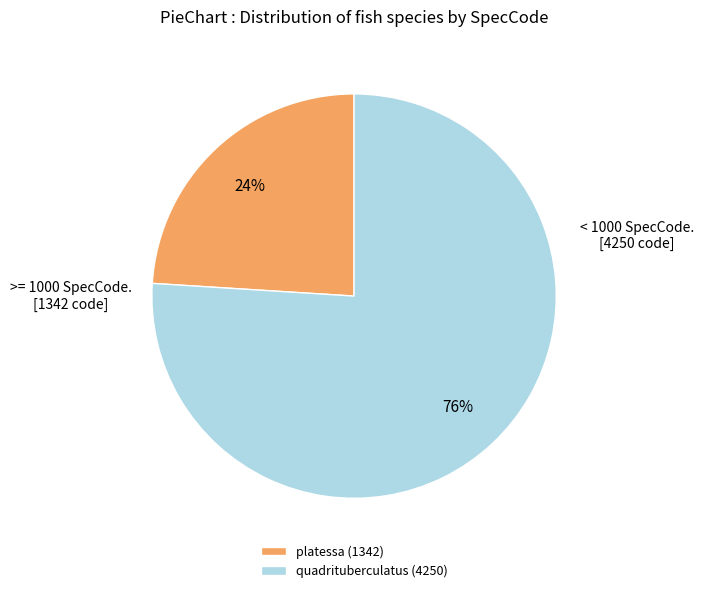

Do quadrituberculatus and platessa together represent more than half of the pie?

Yes